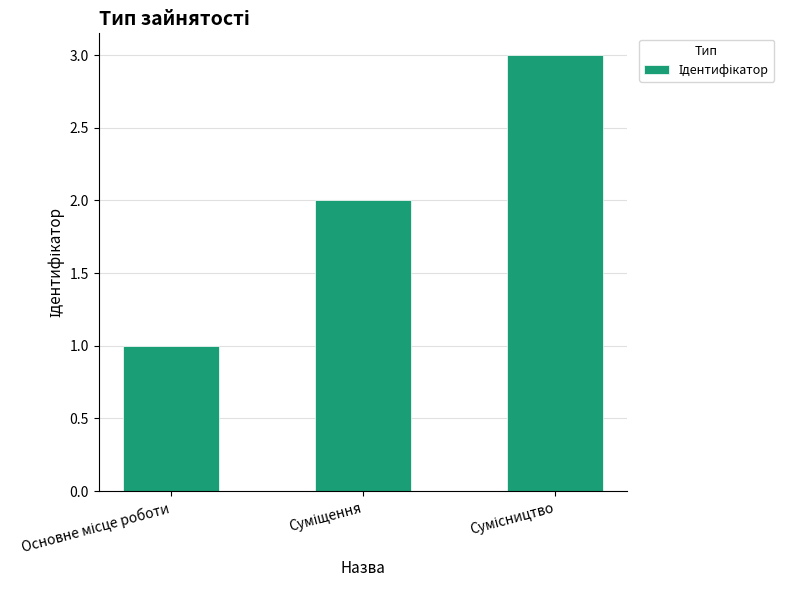

Reading left to right, list all the values displayed in this chart.

1	2	3